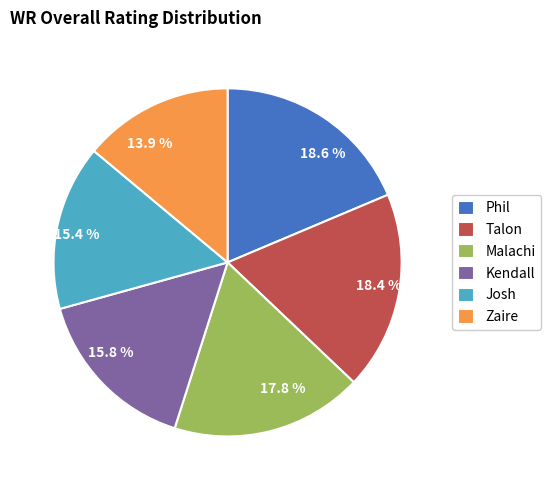

What is the ratio of the value at 17.8 % to the value at 15.8 %?

1.1